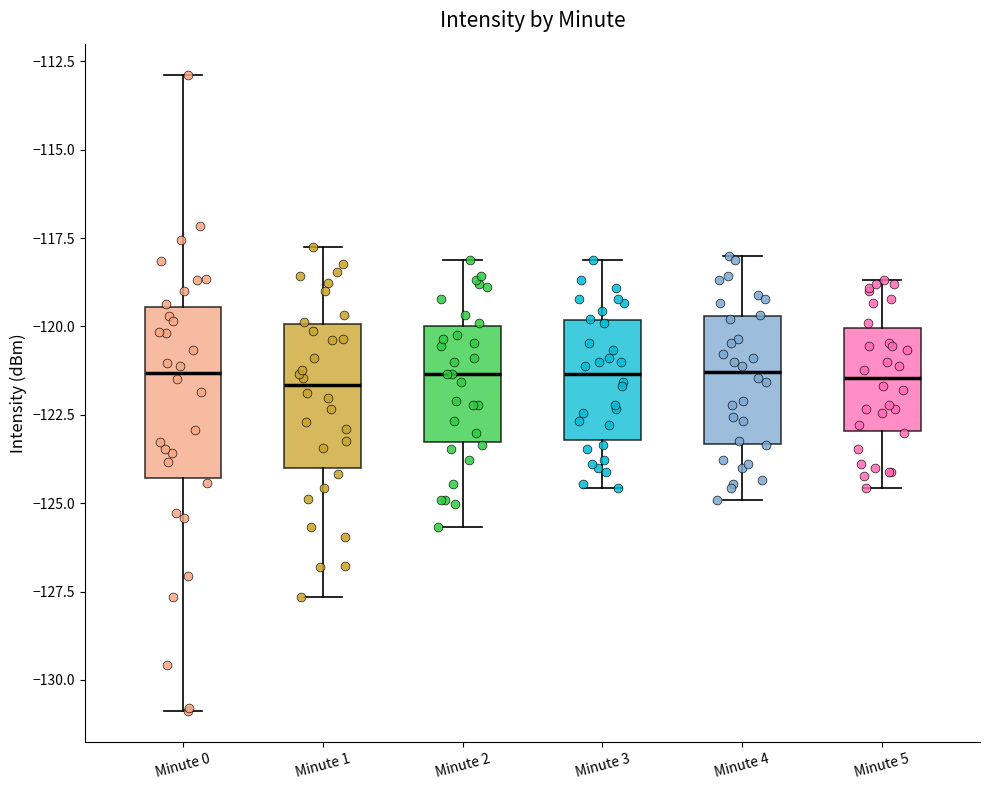

Reading left to right, transcribe this box plot: for each box, give where its median line is, the range the box spans, and where its two whiskers end, as read against the y-axis. The values are not printed on the chart, so give them approximately, as read against the axis.

Minute 0: median -121.5, box -124.5 to -119.5, whiskers -131.0 to -113.0
Minute 1: median -121.5, box -124.0 to -120.0, whiskers -127.5 to -117.5
Minute 2: median -121.5, box -123.5 to -120.0, whiskers -125.5 to -118.0
Minute 3: median -121.5, box -123.0 to -120.0, whiskers -124.5 to -118.0
Minute 4: median -121.5, box -123.5 to -119.5, whiskers -125.0 to -118.0
Minute 5: median -121.5, box -123.0 to -120.0, whiskers -124.5 to -118.5